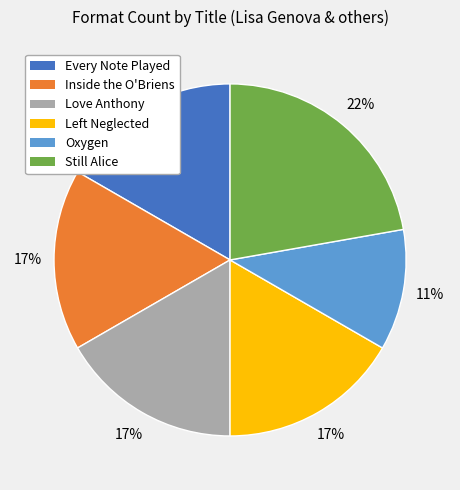

Is it true that Love Anthony is 17% of the pie?

True